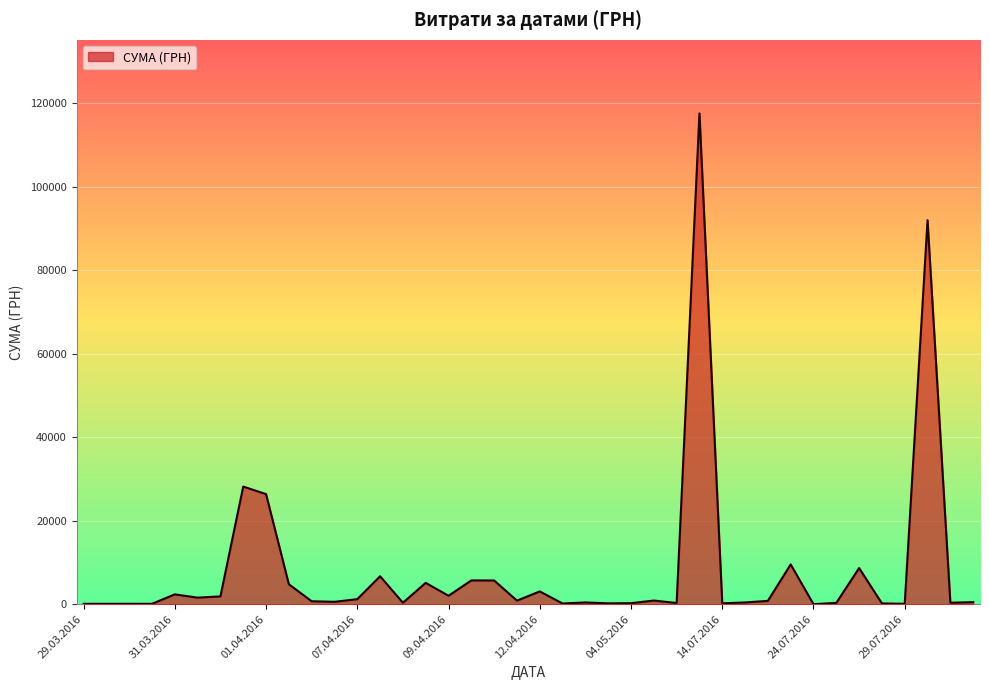

What is the maximum value shown in the chart?

117568.8